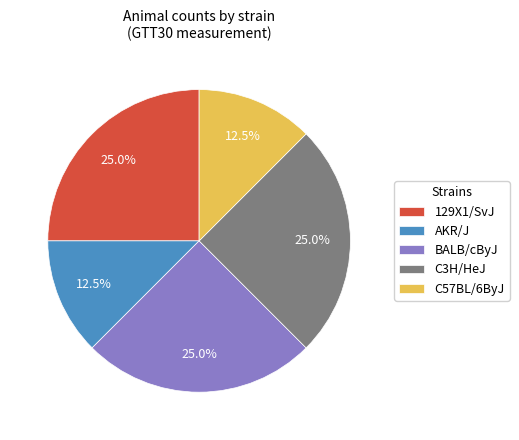

How much of the chart is everything except C3H/HeJ?

75.0%